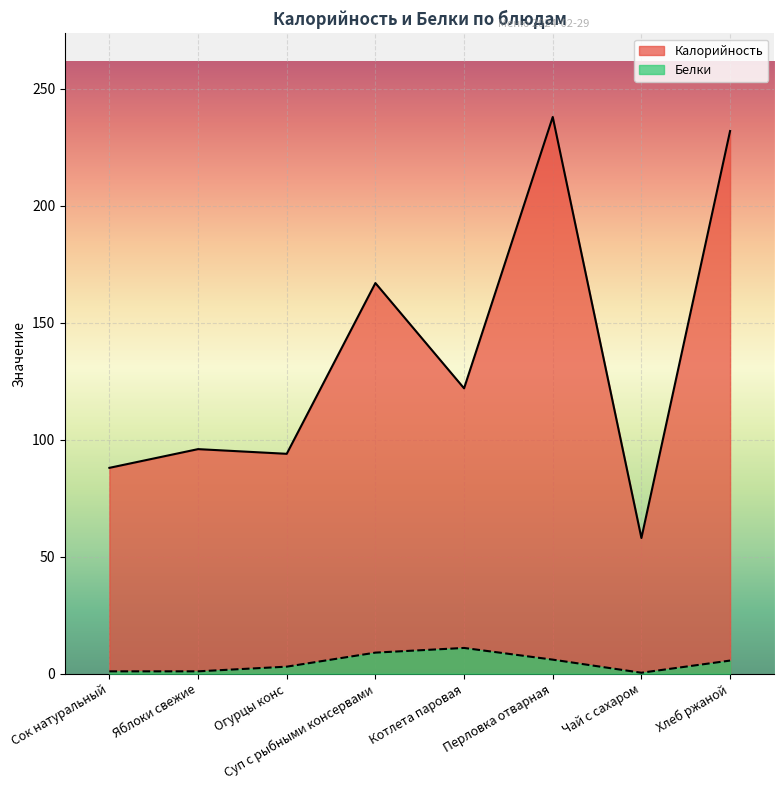

What are all the series names shown in the legend?

Калорийность, Белки